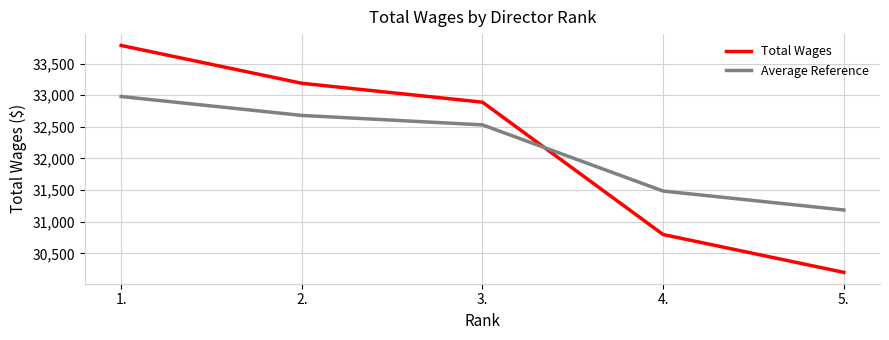

How many intersections are there between Average Reference and Total Wages?

1